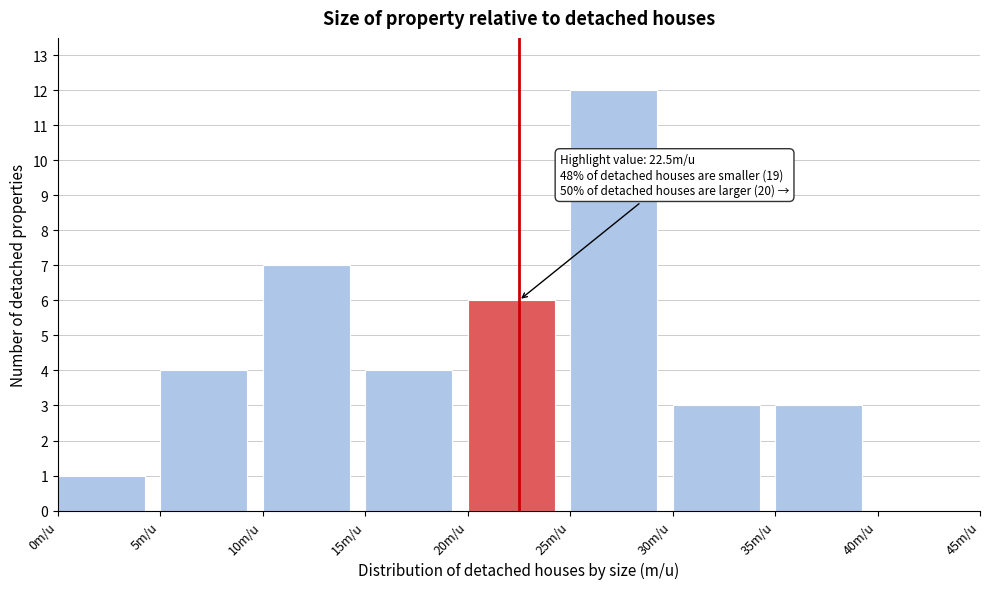

Over which range of the x-axis is the bar tallest?

25 to 30